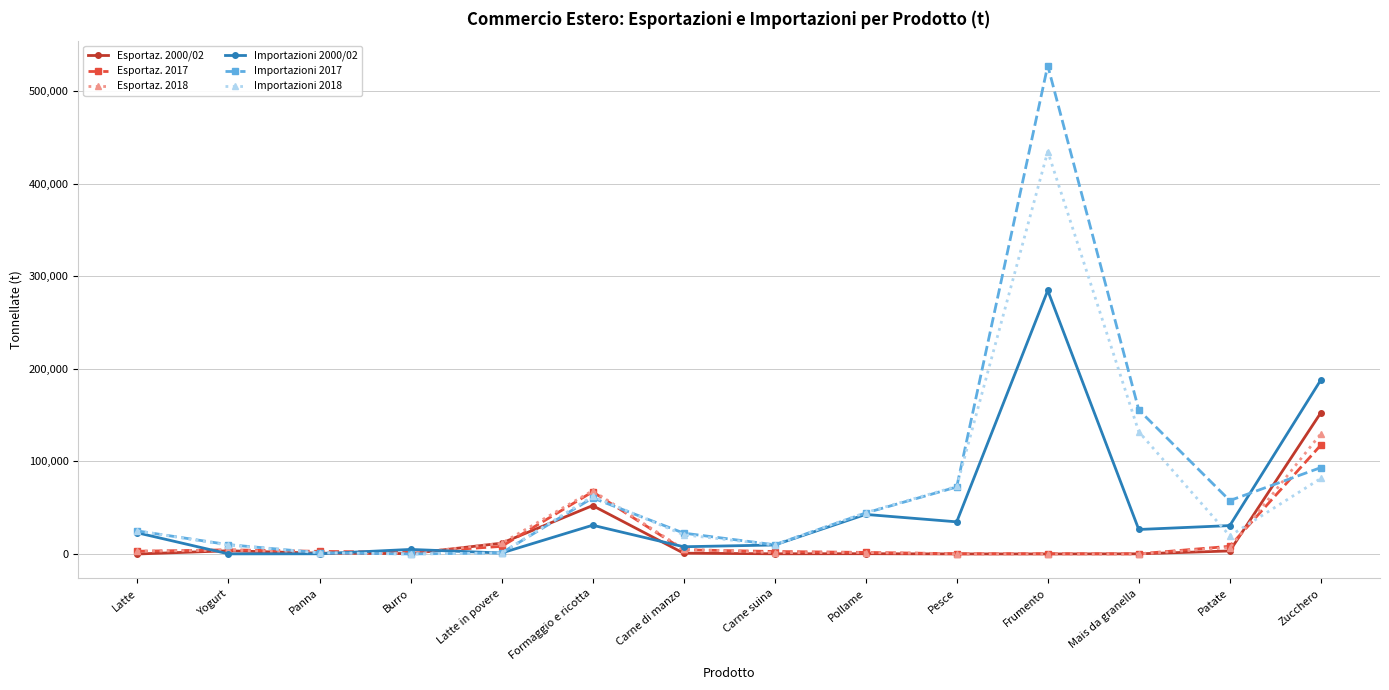

Which series ends up on top after the final intersection of Importazioni 2017 and Esportaz. 2017?

Esportaz. 2017